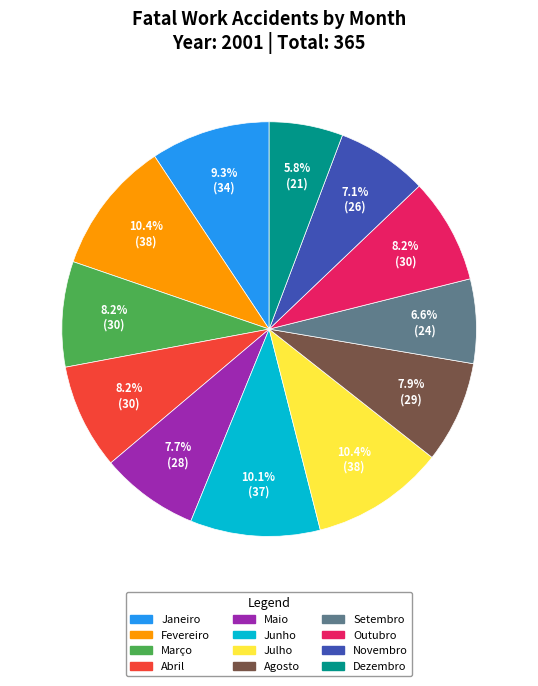

The Abril slice represents 1% of the pie. True or false?

False